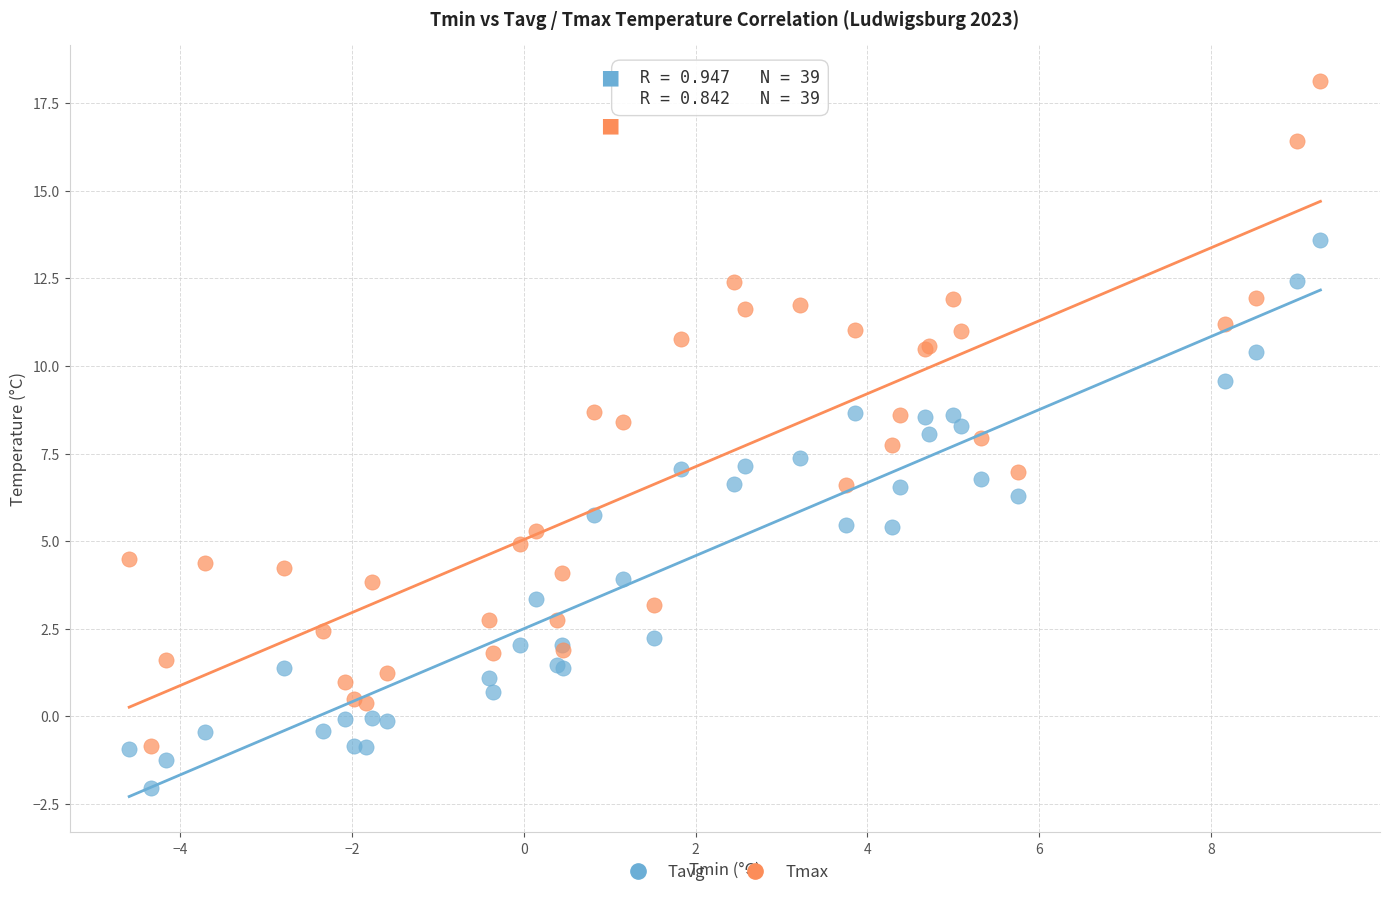

What is the X range (max minus min) for the scatter plot?

13.9